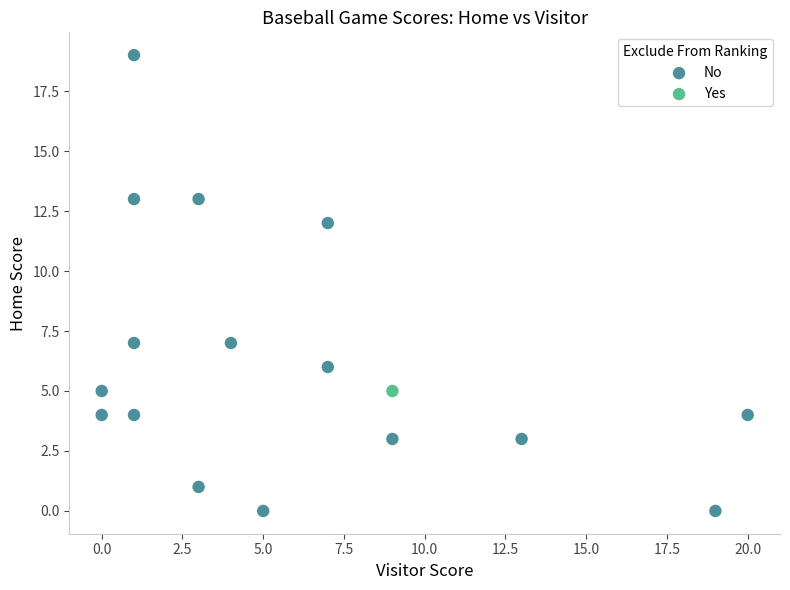

What are all the series names shown in the legend?

No, Yes